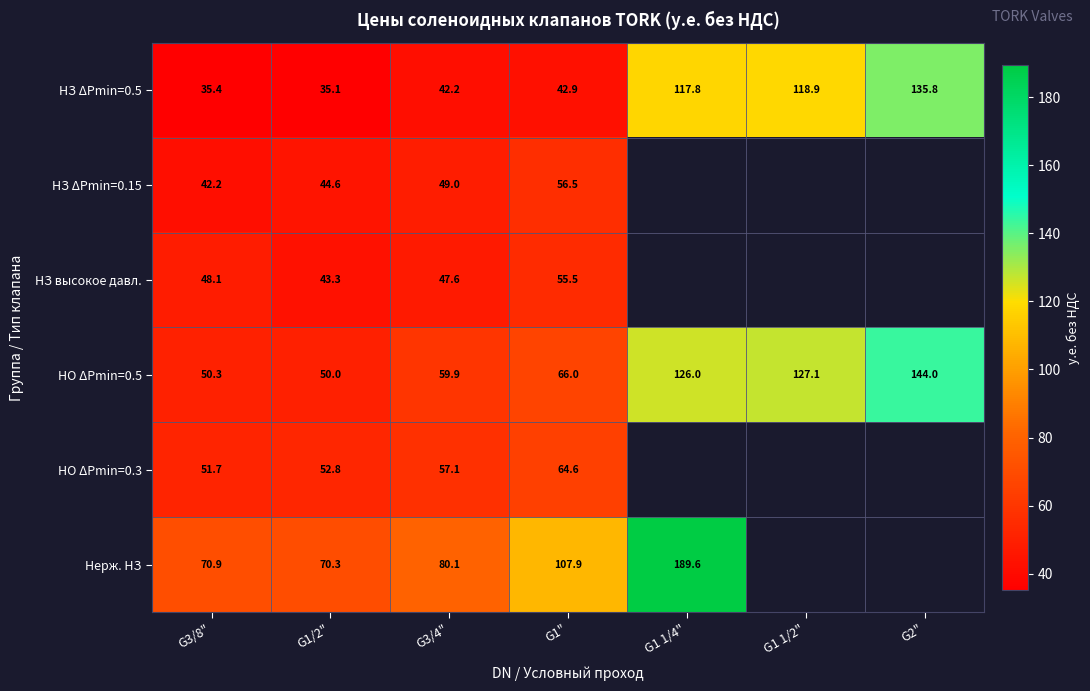

Is the value of НЗ ΔPmin=0.5 at G1/2" greater than the value of НО ΔPmin=0.5 at G3/4"?

No